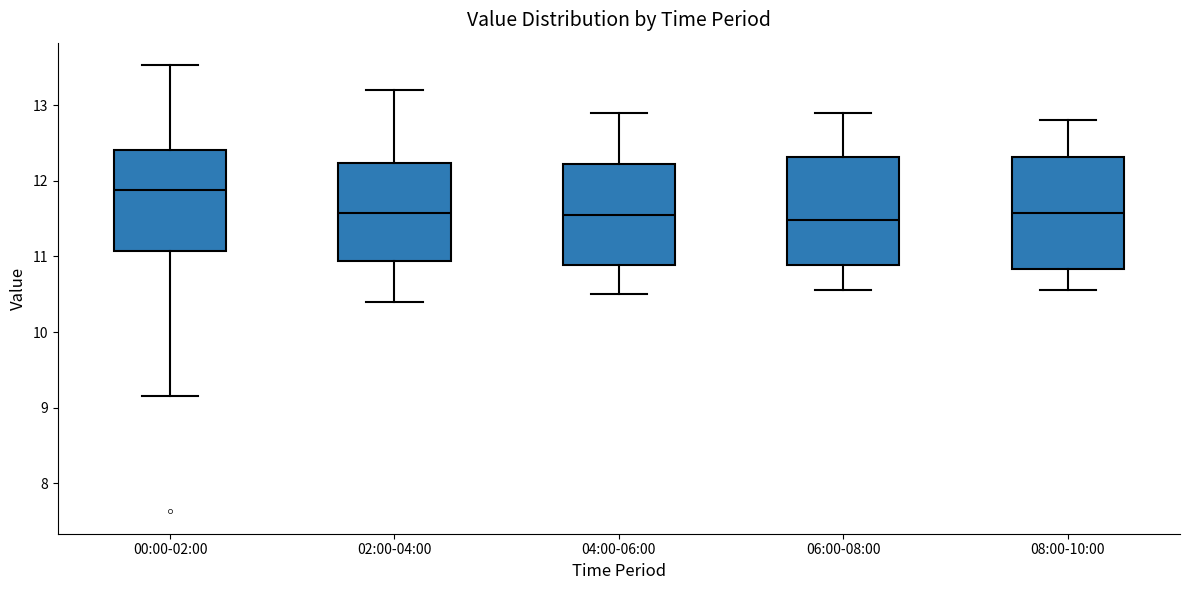

Reading left to right, transcribe this box plot: for each box, give where its median line is, the range the box spans, and where its two whiskers end, as read against the y-axis. The values are not printed on the chart, so give them approximately, as read against the axis.

00:00-02:00: median 11.9, box 11.1 to 12.4, whiskers 9.2 to 13.5
02:00-04:00: median 11.6, box 10.9 to 12.2, whiskers 10.4 to 13.2
04:00-06:00: median 11.6, box 10.9 to 12.2, whiskers 10.5 to 12.9
06:00-08:00: median 11.5, box 10.9 to 12.3, whiskers 10.6 to 12.9
08:00-10:00: median 11.6, box 10.8 to 12.3, whiskers 10.6 to 12.8